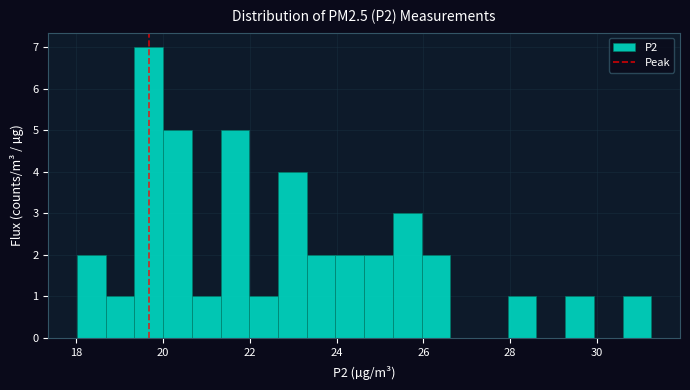

Read against the x-axis, roughly where is the centre of the tallest bar?

19.6